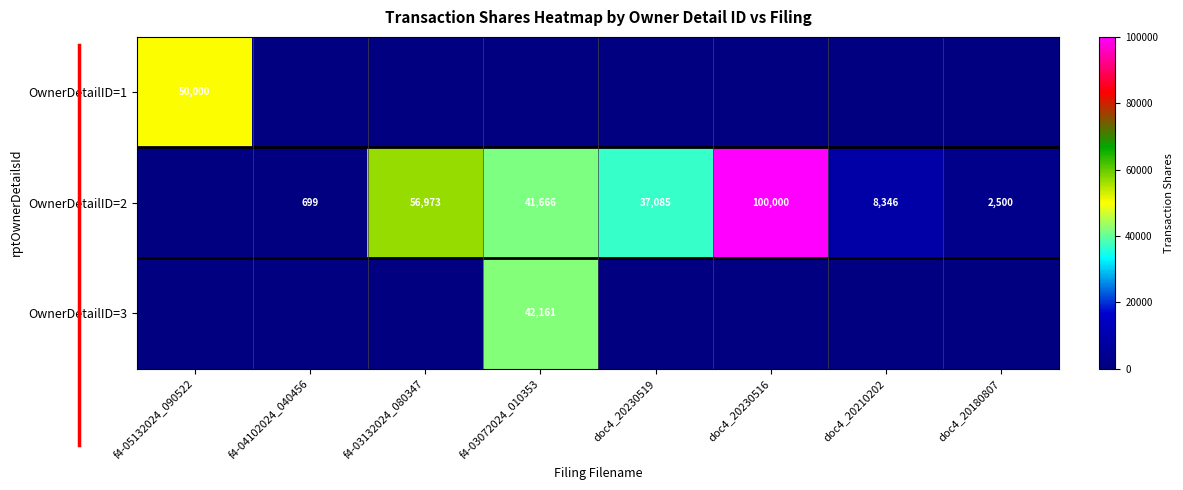

The OwnerDetailID=2 series shows 8346 at doc4_20210202. True or false?

True